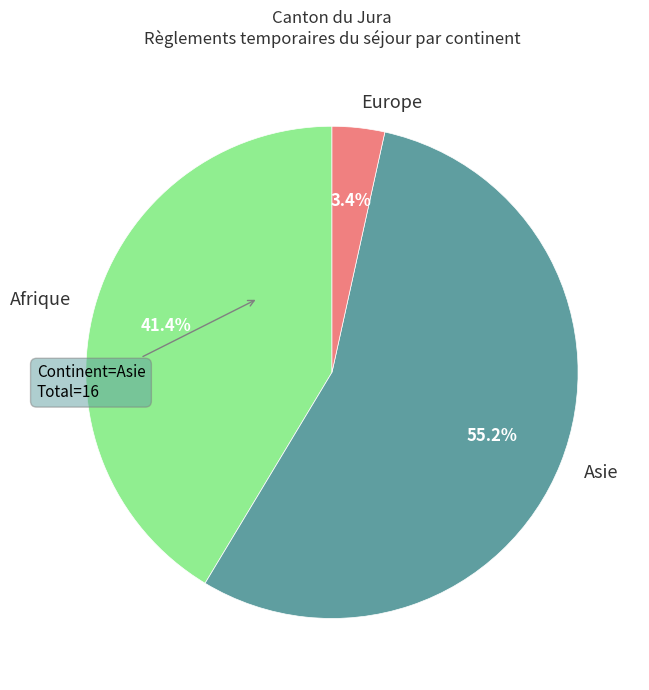

Which slice represents more than half of the pie?

Asie